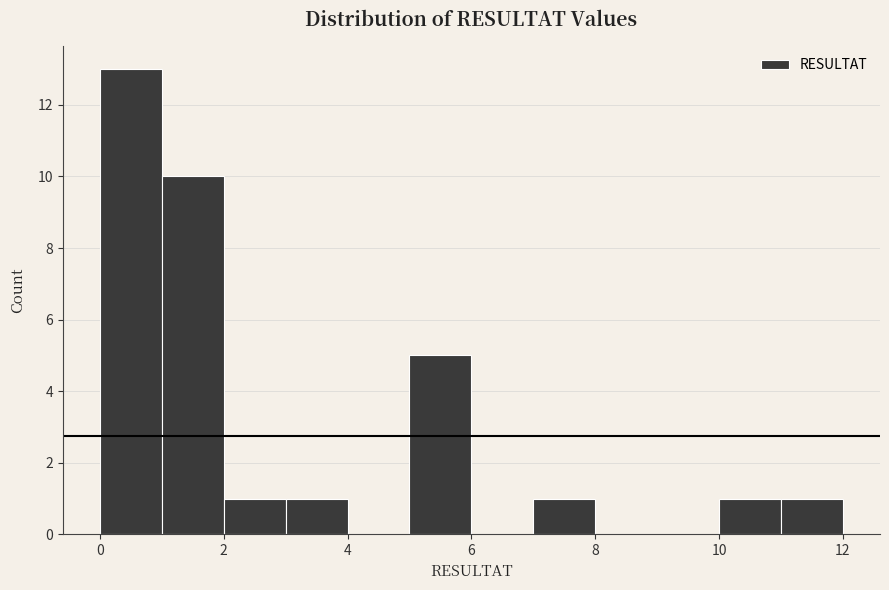

Reading left to right, list every bar in this chart as the range it spans on the x-axis followed by its height. The values are not printed on the chart, so give them approximately, as read against the axis.

0 to 1: 13
1 to 2: 10
2 to 3: 1
3 to 4: 1
4 to 5: 0
5 to 6: 5
6 to 7: 0
7 to 8: 1
8 to 9: 0
9 to 10: 0
10 to 11: 1
11 to 12: 1